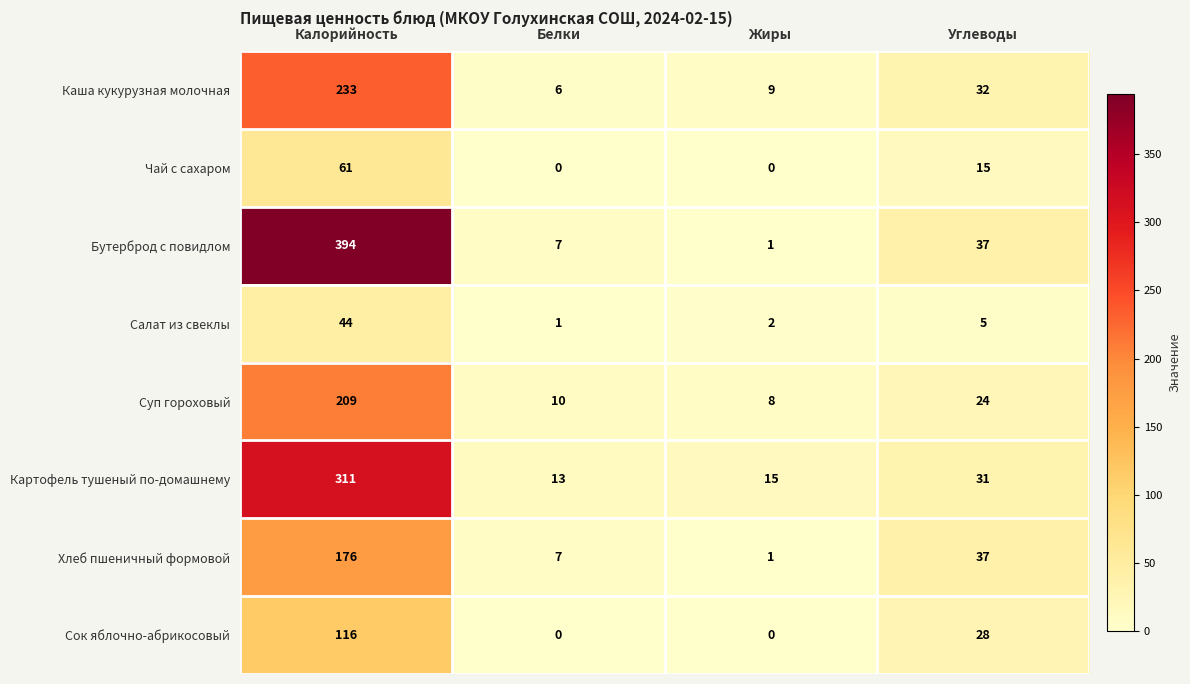

What is the maximum value shown in the chart?

394